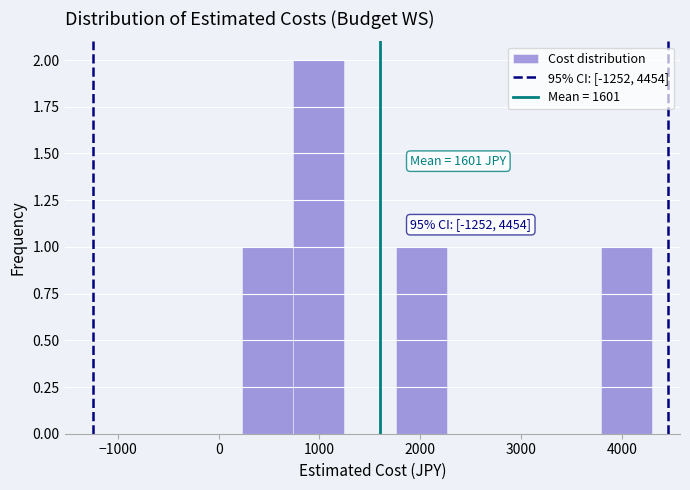

Which range on the x-axis has the tallest bar?

700 to 1200